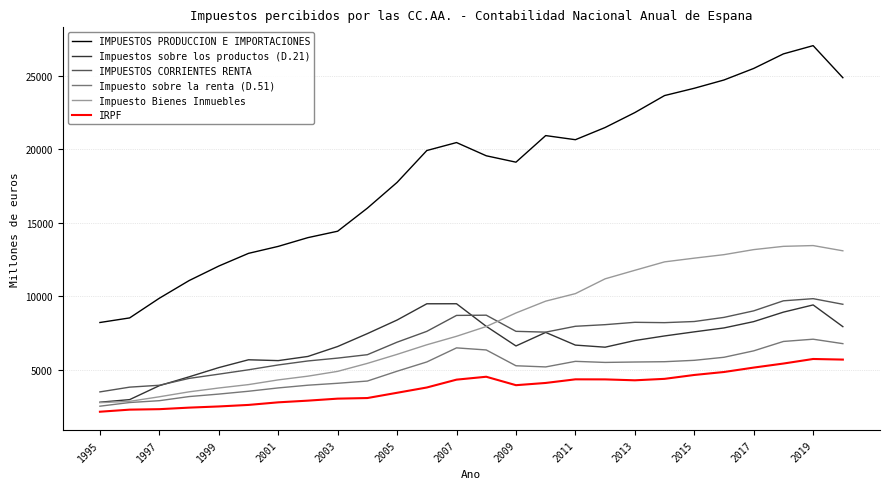

True or false: IMPUESTOS PRODUCCION E IMPORTACIONES has more than 2 points higher than both neighbors.

True